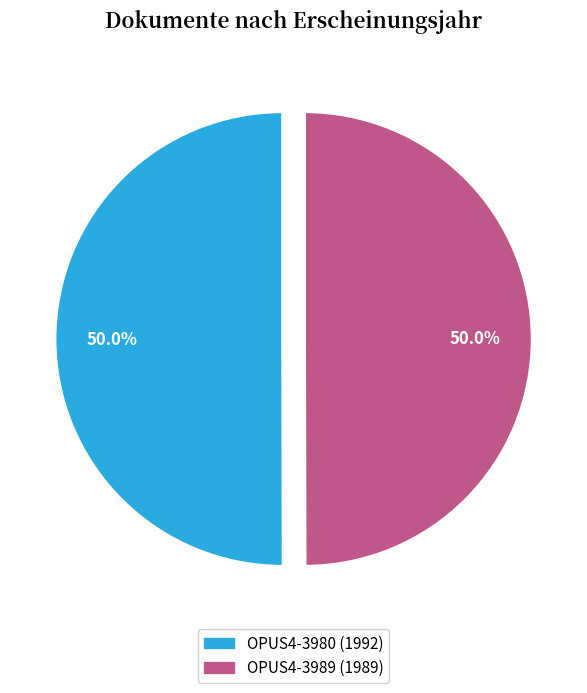

True or false: OPUS4-3989 (1989) accounts for 50% of the total.

True